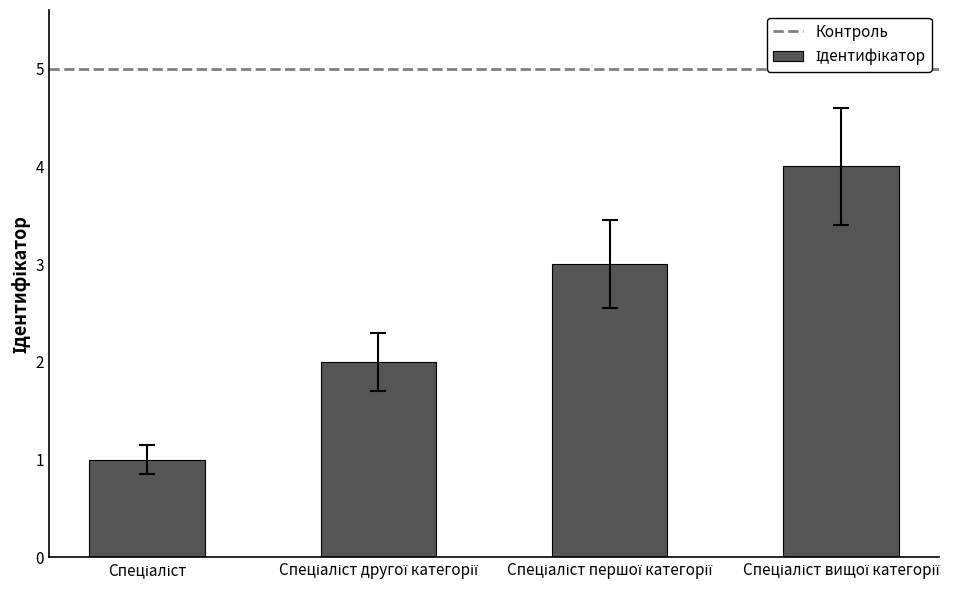

What is the difference between the maximum and minimum values?

3